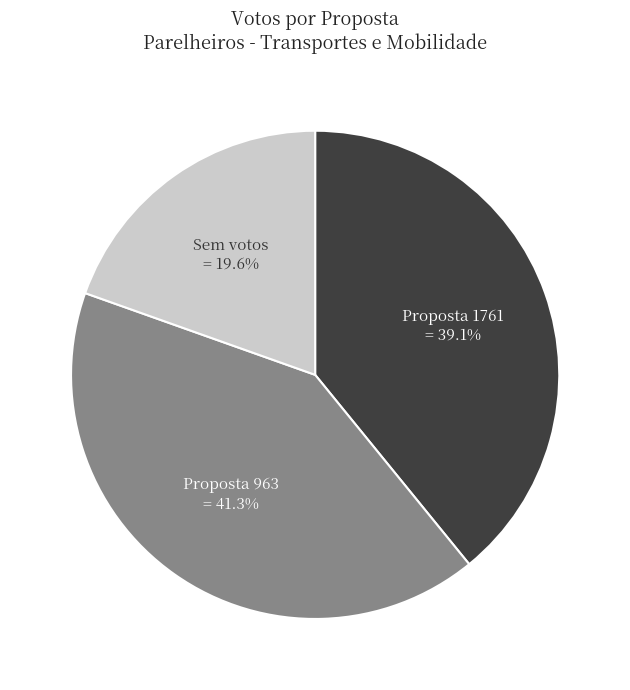

Is there a majority slice in this chart?

No